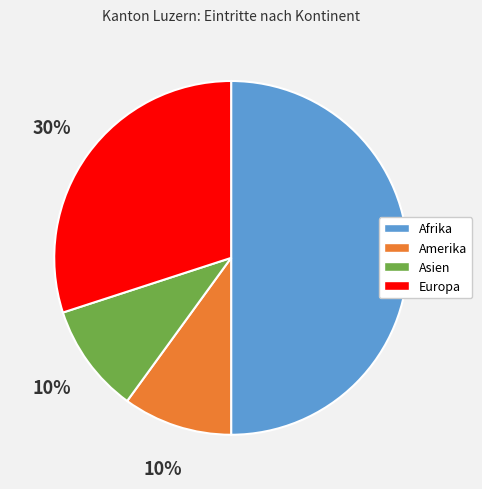

Does Asien represent more than half of the total?

No